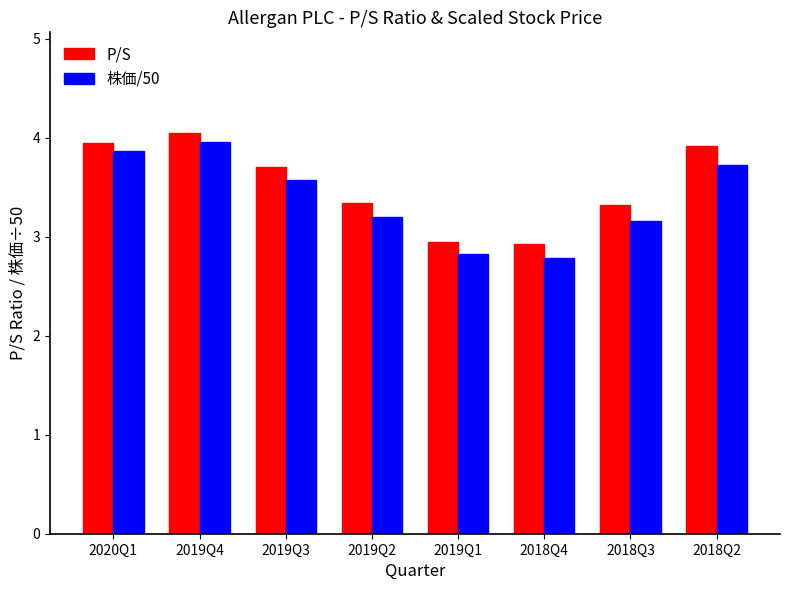

Which series has the largest total across all categories?

P/S